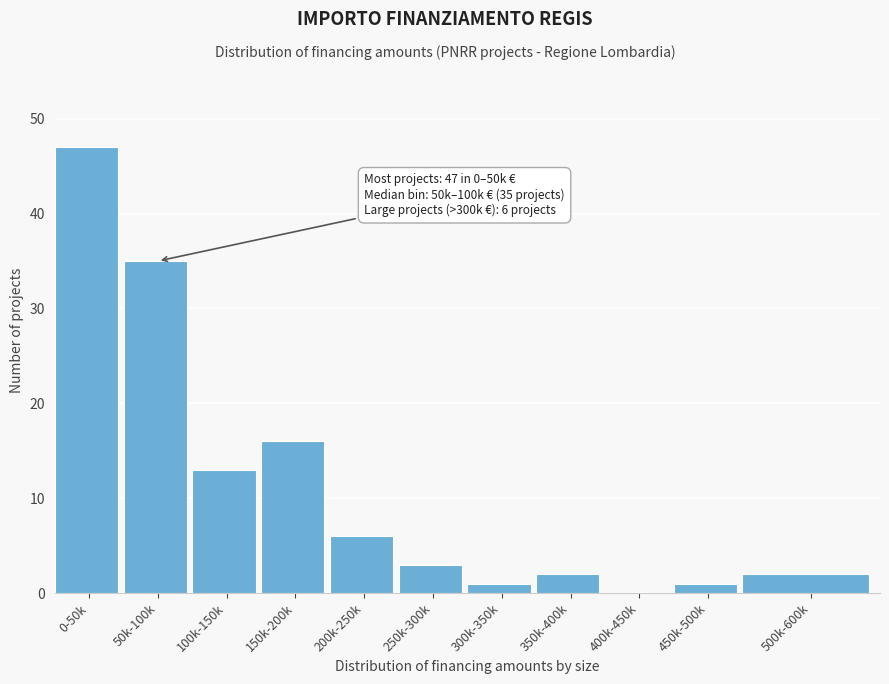

Reading left to right, extract all data points from this chart.

0-50k=47	50k-100k=35	100k-150k=13	150k-200k=16	200k-250k=6	250k-300k=3	300k-350k=1	350k-400k=2	400k-450k=0	450k-500k=1	500k-600k=2